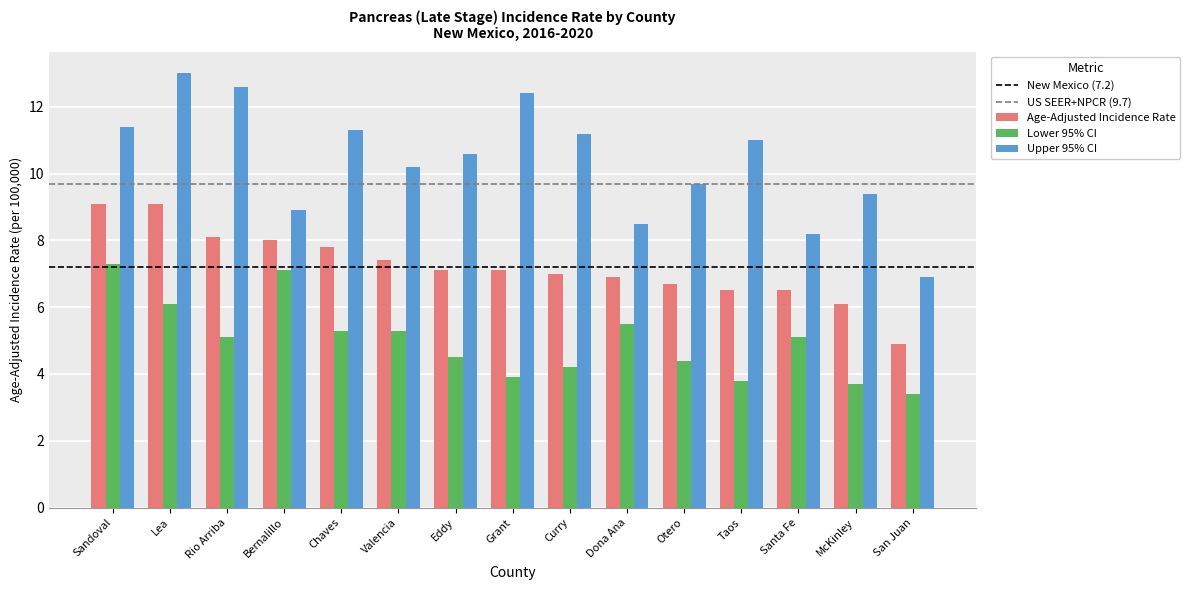

What is the minimum value for Upper 95% CI?

6.9